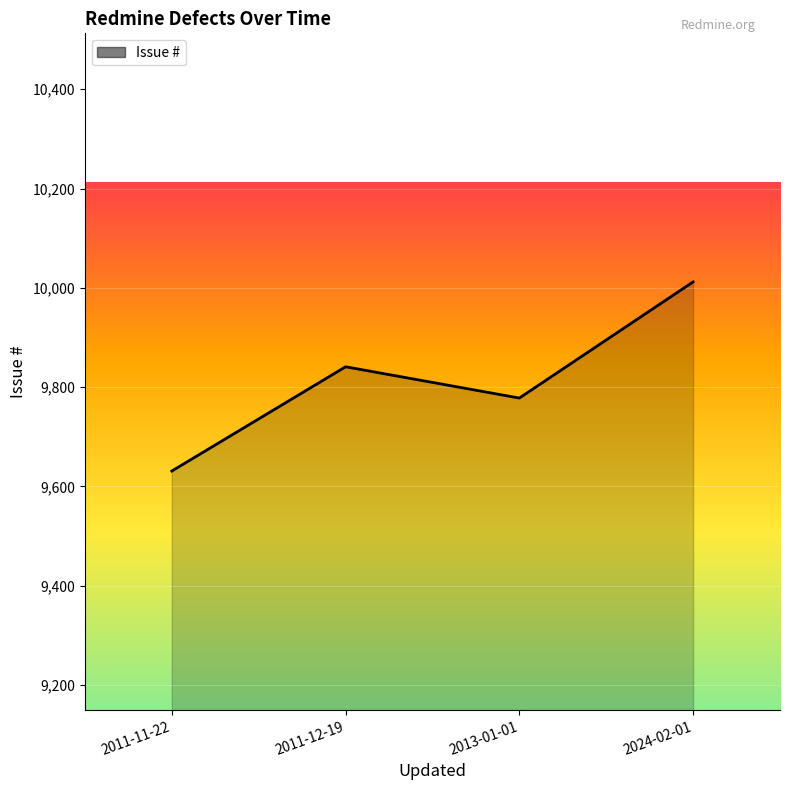

Count the number of categories in the chart.

4